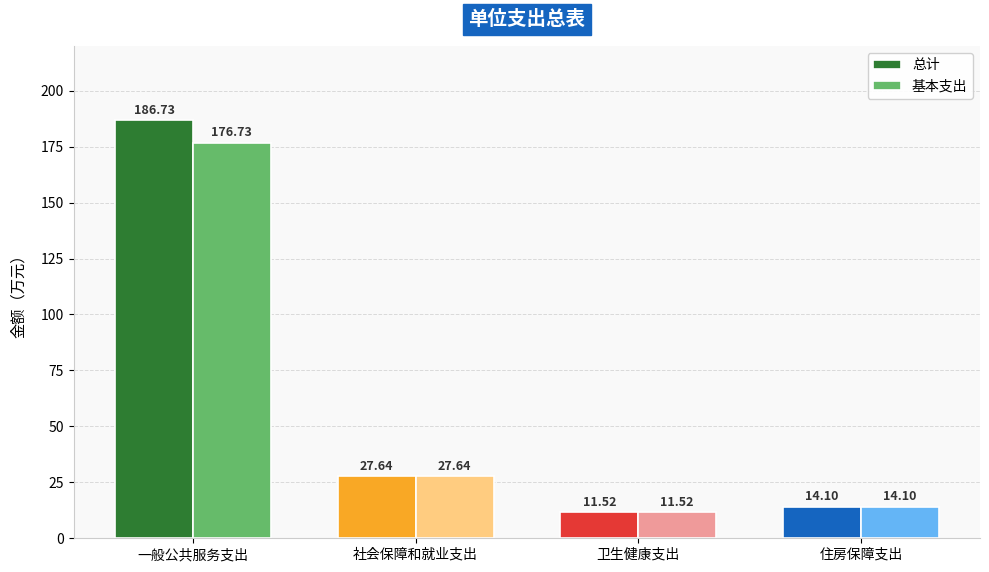

What is the sum of all 基本支出 values?

230.0